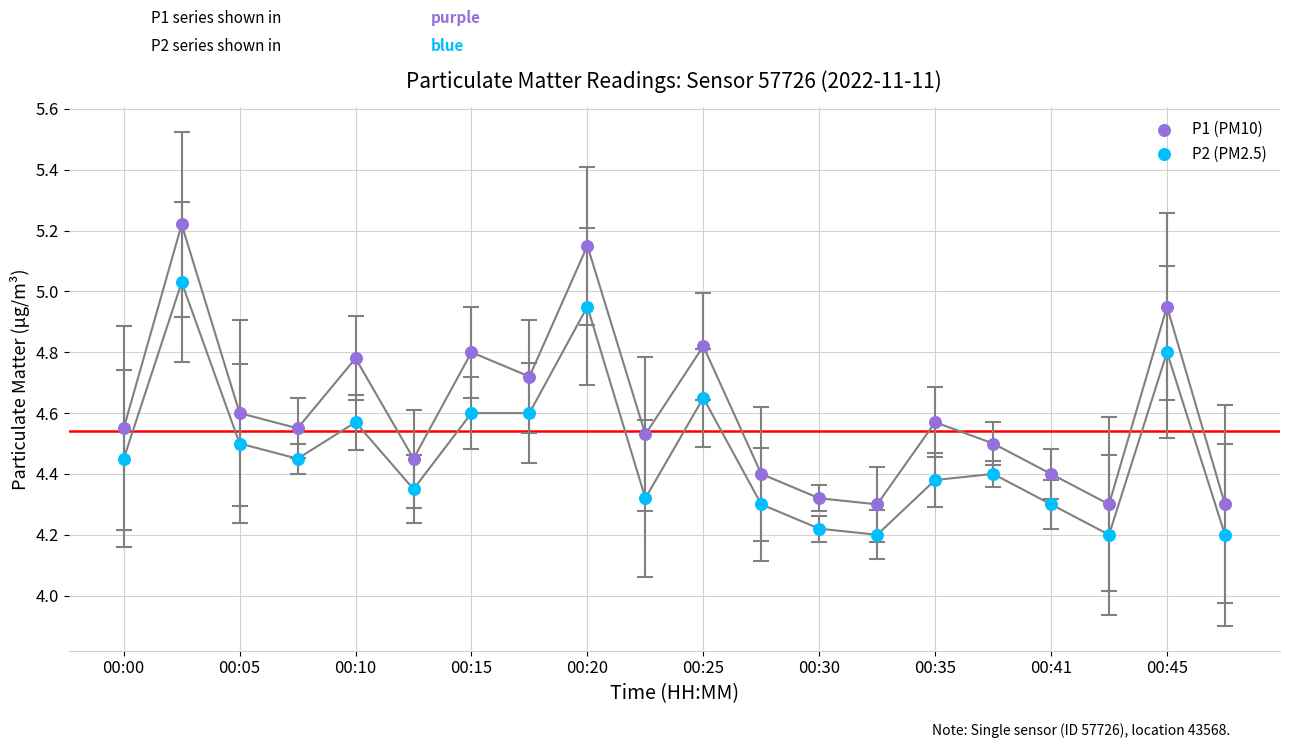

Which series contains the lowest Y value?

P2 (PM2.5)